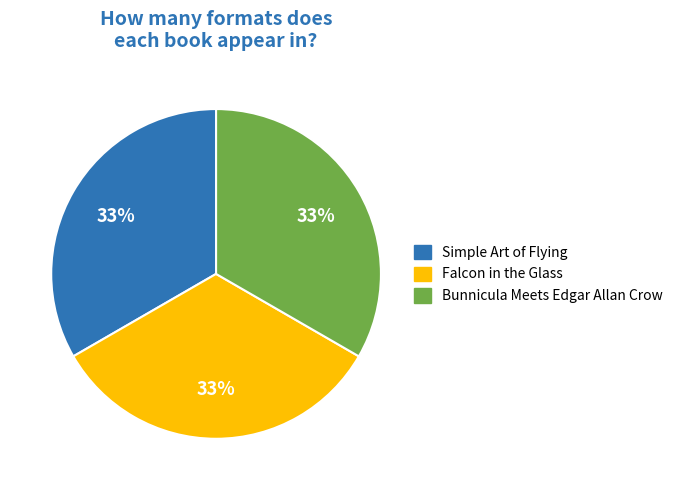

To the nearest percent, what is the difference between the Simple Art of Flying and Falcon in the Glass slice percentages?

0%